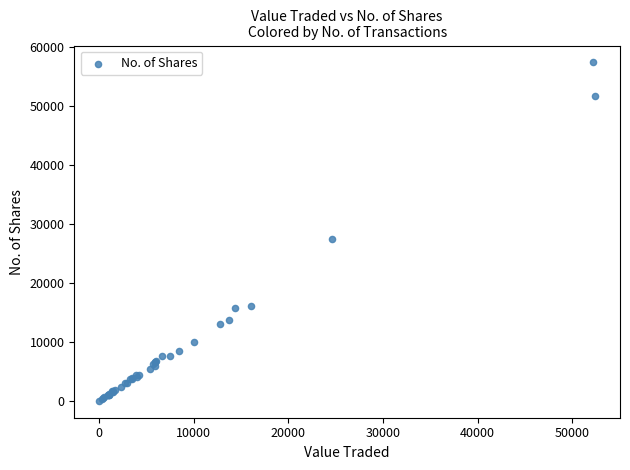

What Y value in the scatter plot is closest to 28698?

27387